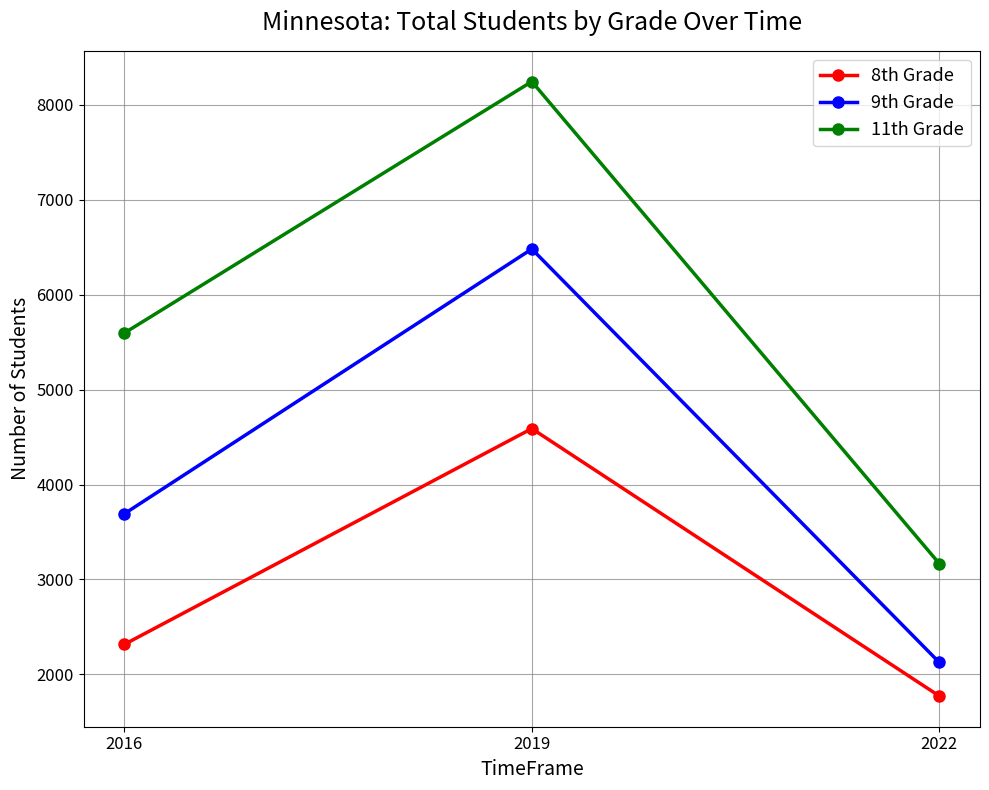

Count the number of categories in the chart.

3